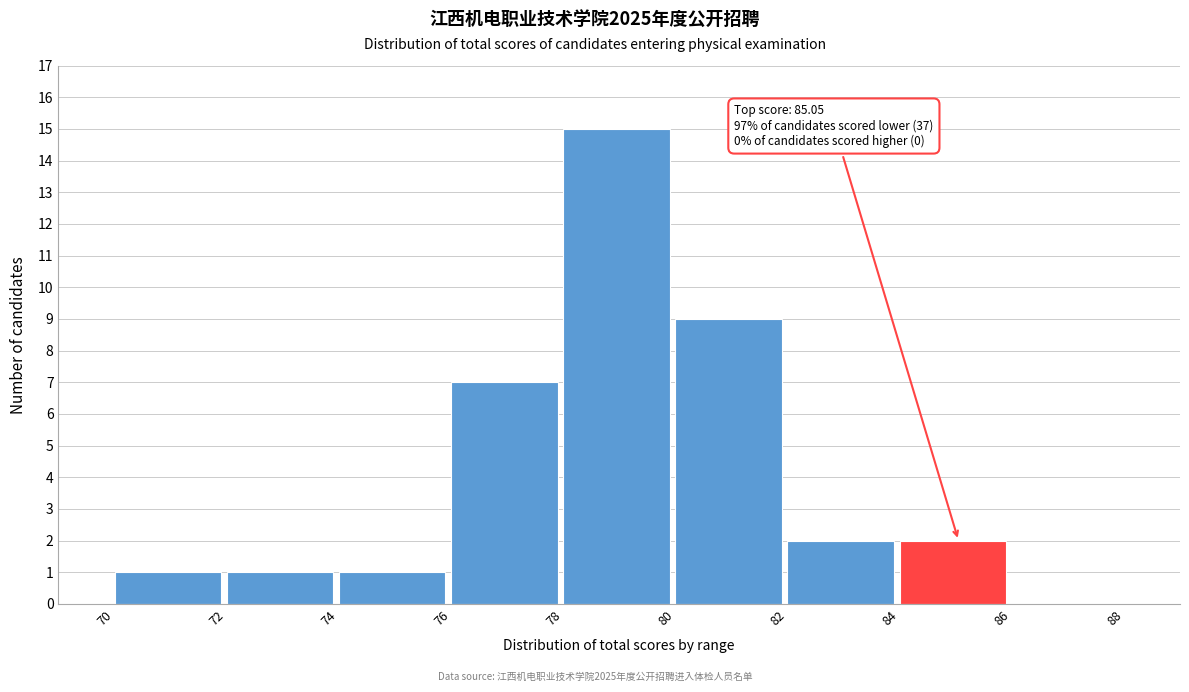

Which range on the x-axis has the tallest bar?

78 to 80